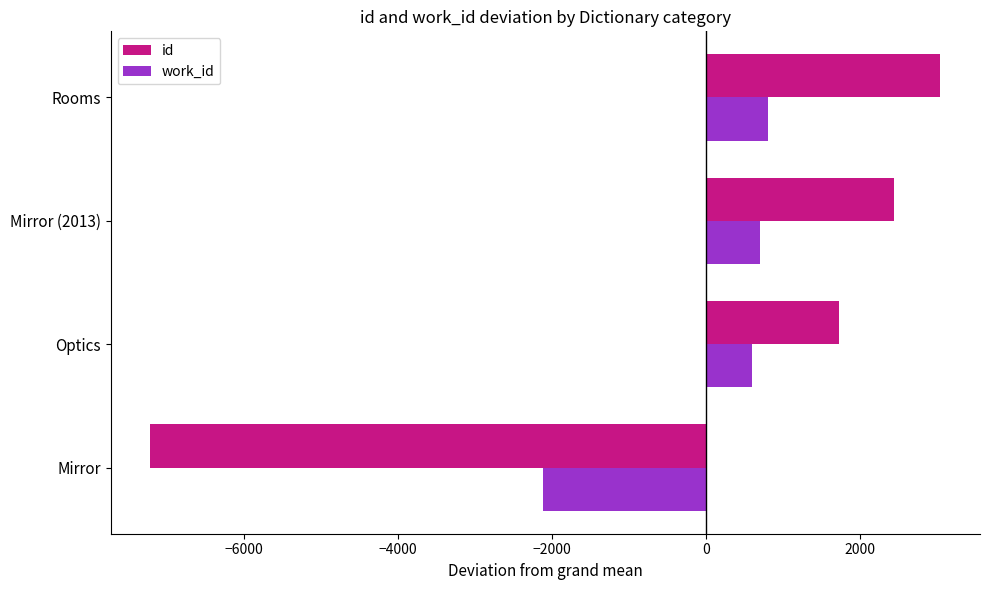

True or false: work_id has a value of 604.9 at Optics.

True